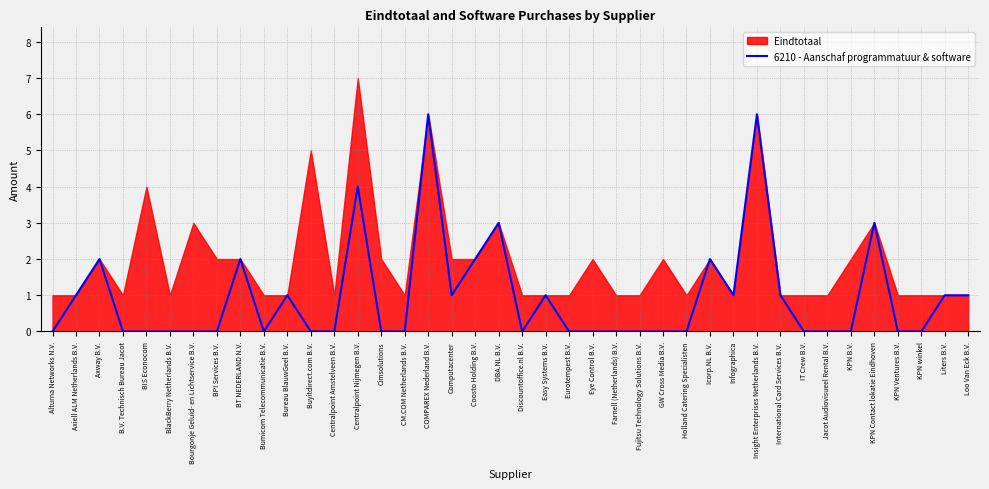

How many positive values are there?

17